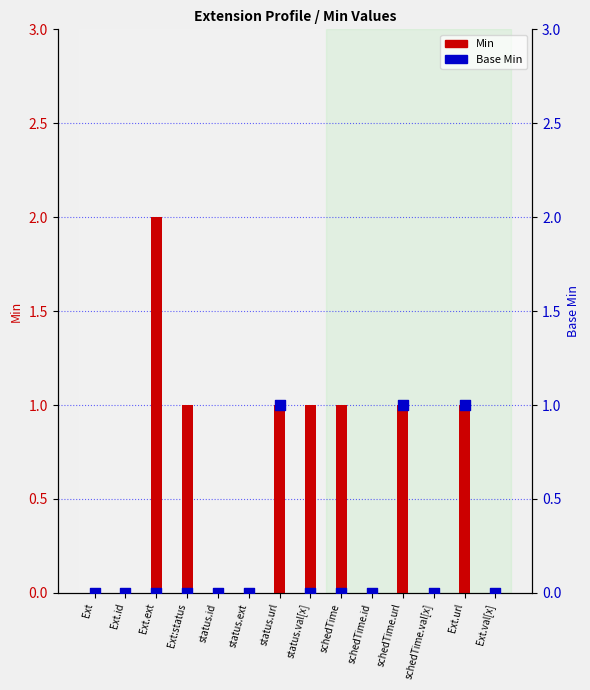

At which category is the sum across all series the highest?

Ext.ext